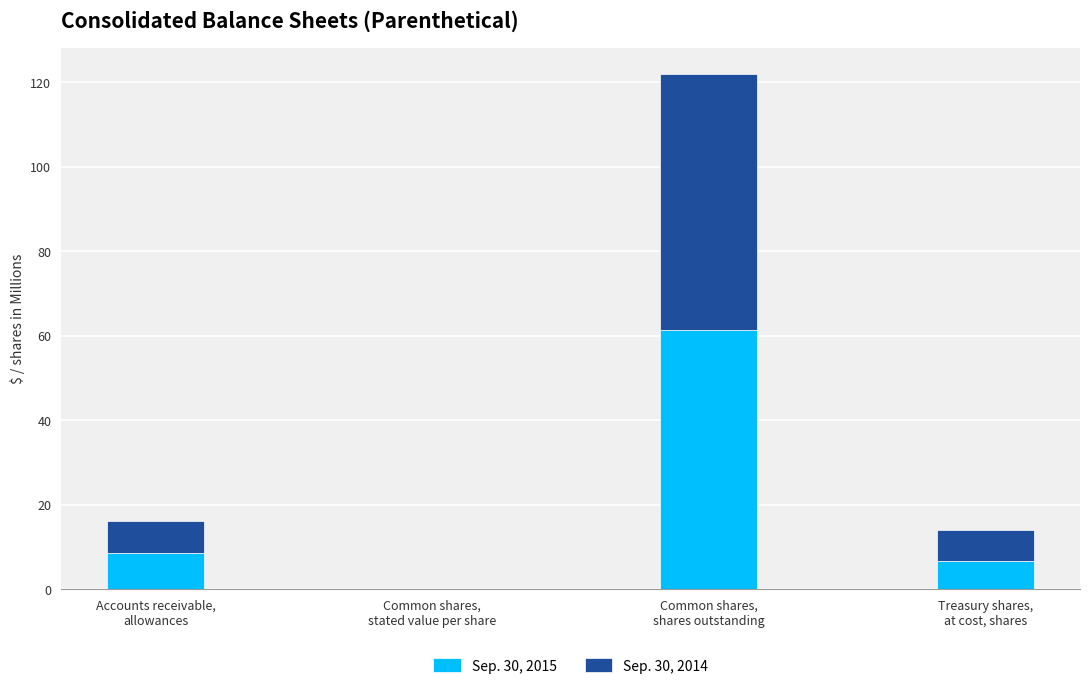

What is the highest value of the Sep. 30, 2015 series?

61.4